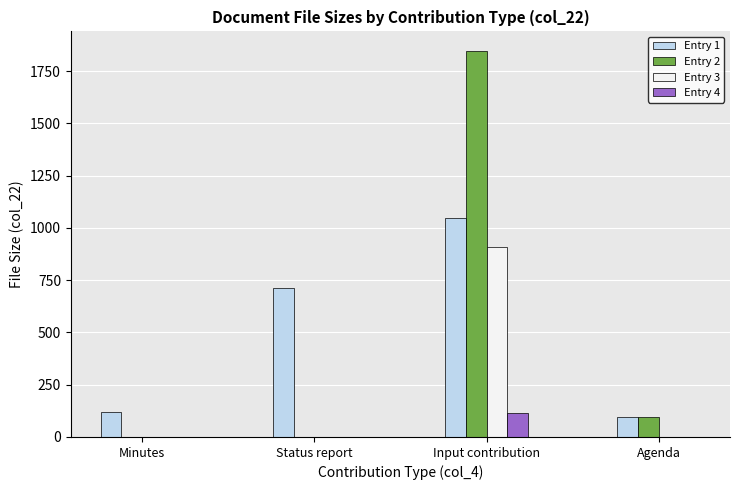

What are all the series names shown in the legend?

Entry 1, Entry 2, Entry 3, Entry 4